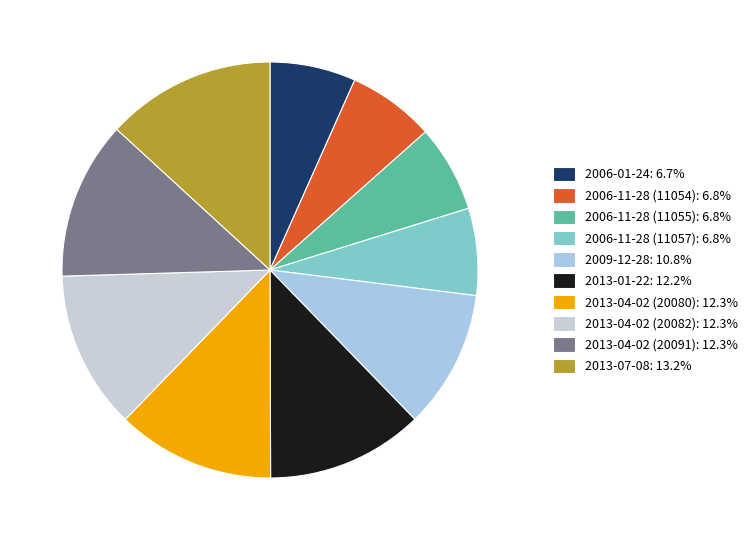

To the nearest percent, what is the average slice percentage?

10%